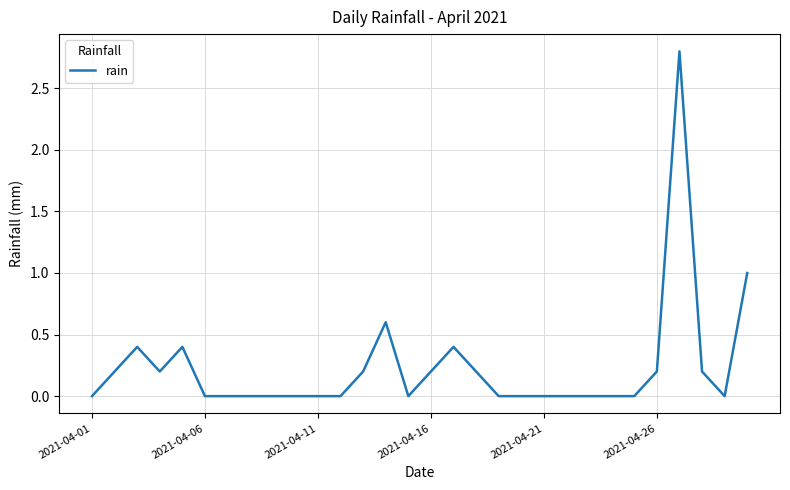

True or false: the data has more than 2 interior local peaks.

True